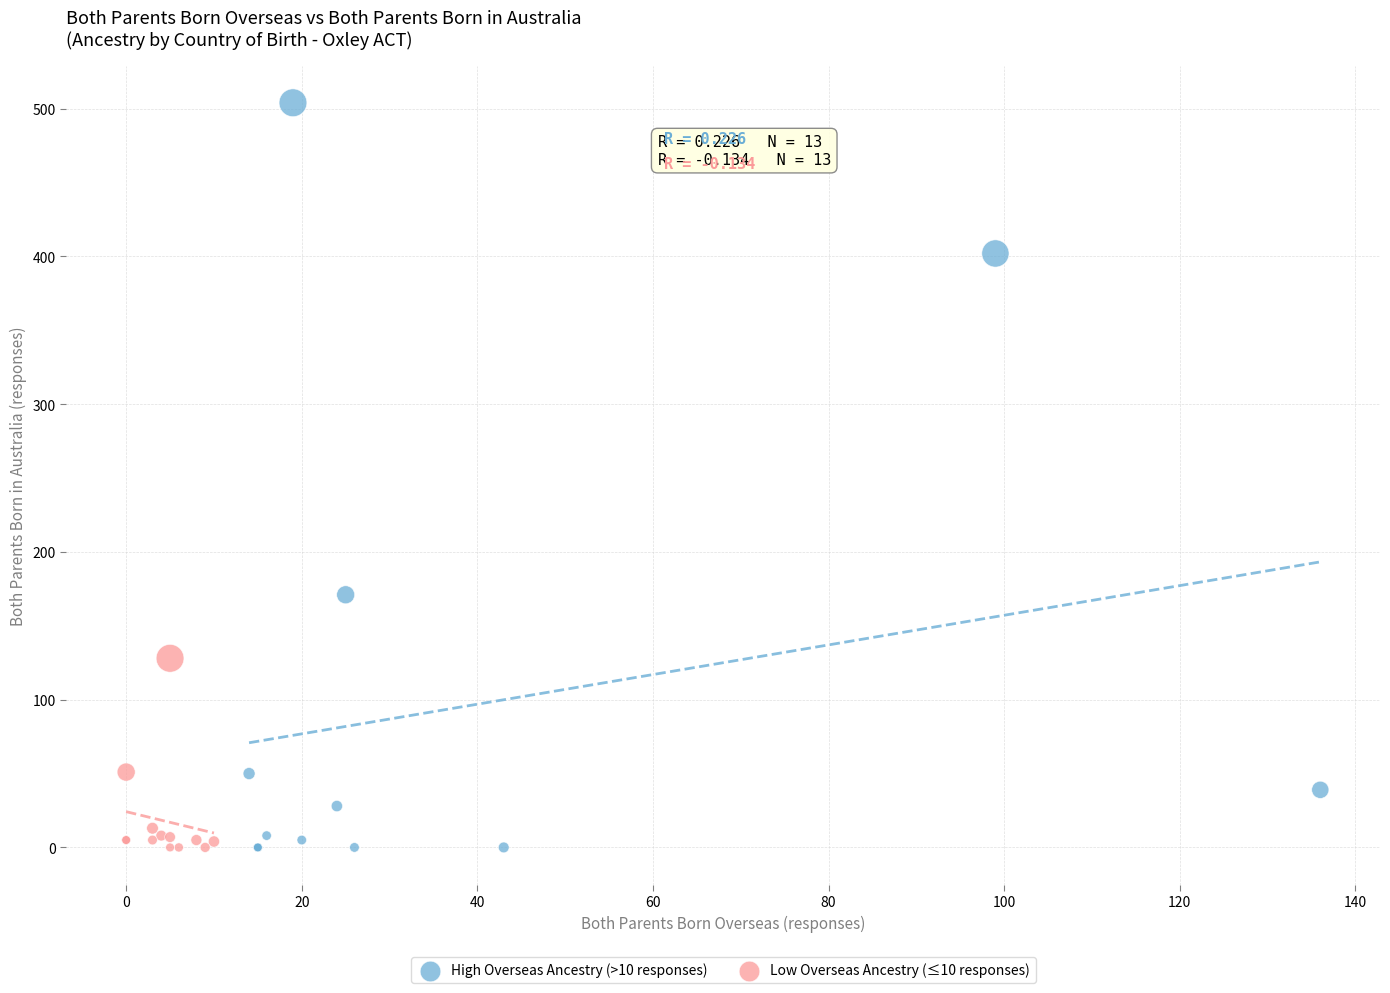

Which series reaches the maximum Y coordinate?

High Overseas Ancestry (>10 responses)